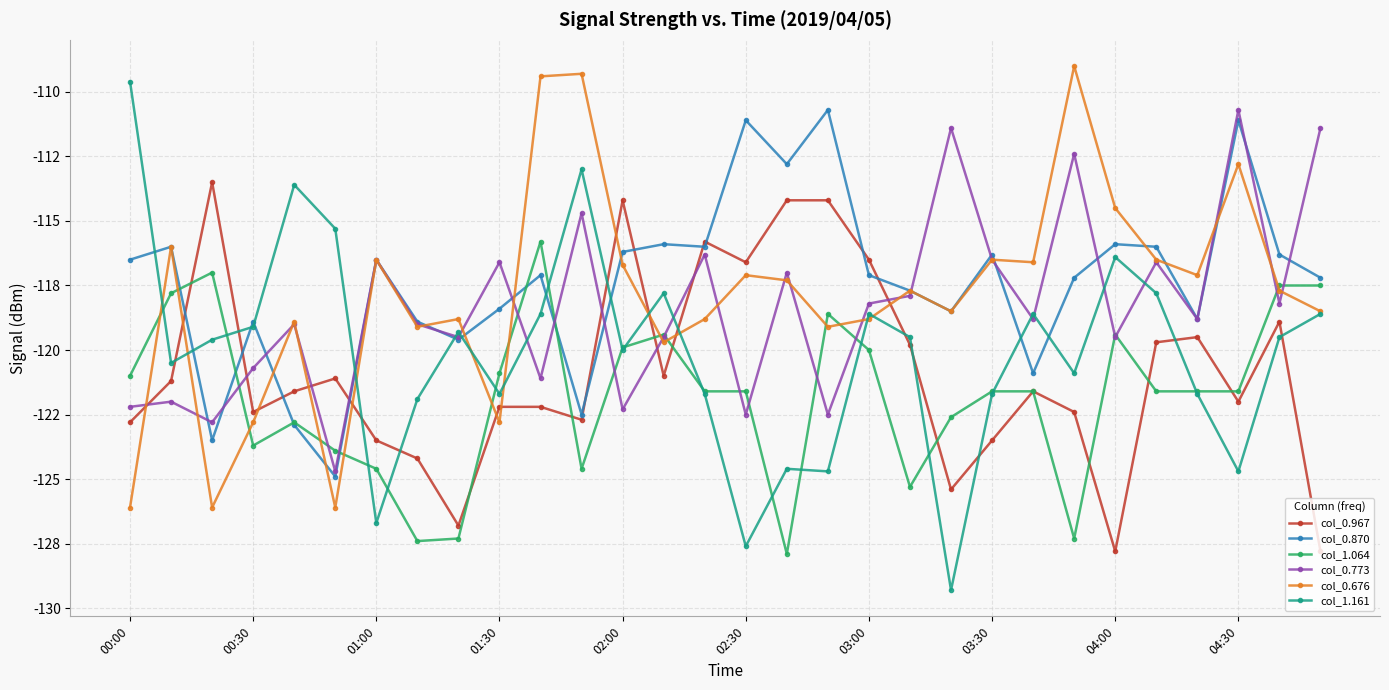

What is the difference between the second highest and minimum values in the col_0.870 series?

13.8